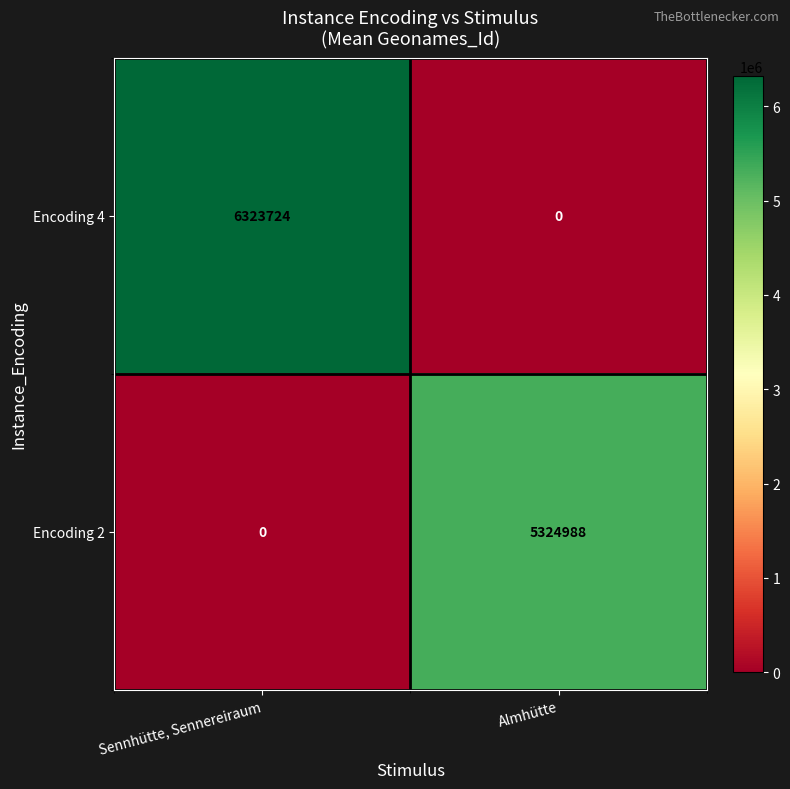

Which series has the largest range (max minus min)?

Encoding 4